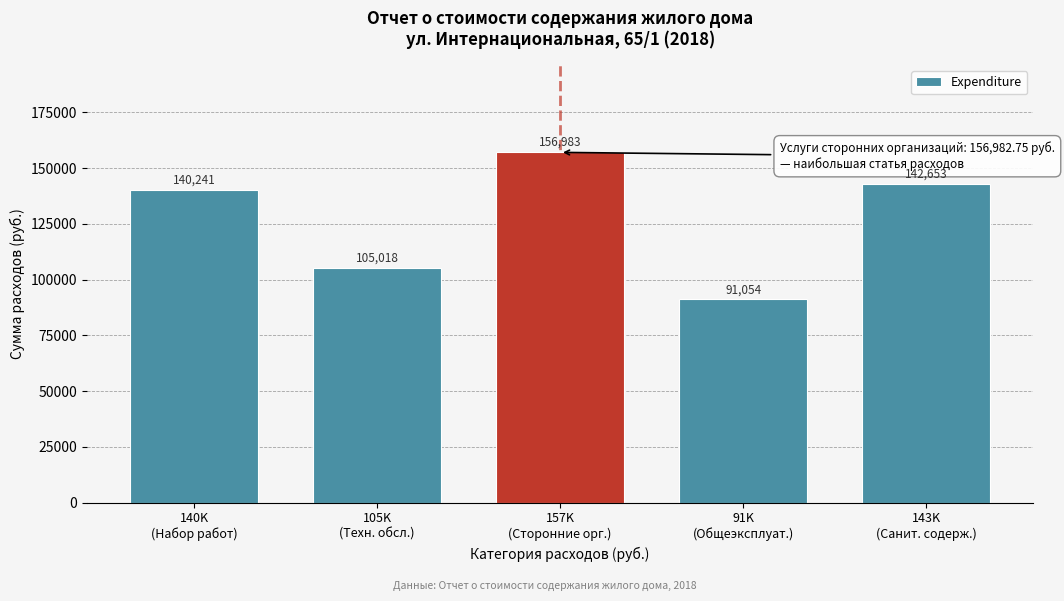

What is the value of the 5th bar from the left?

142653.3